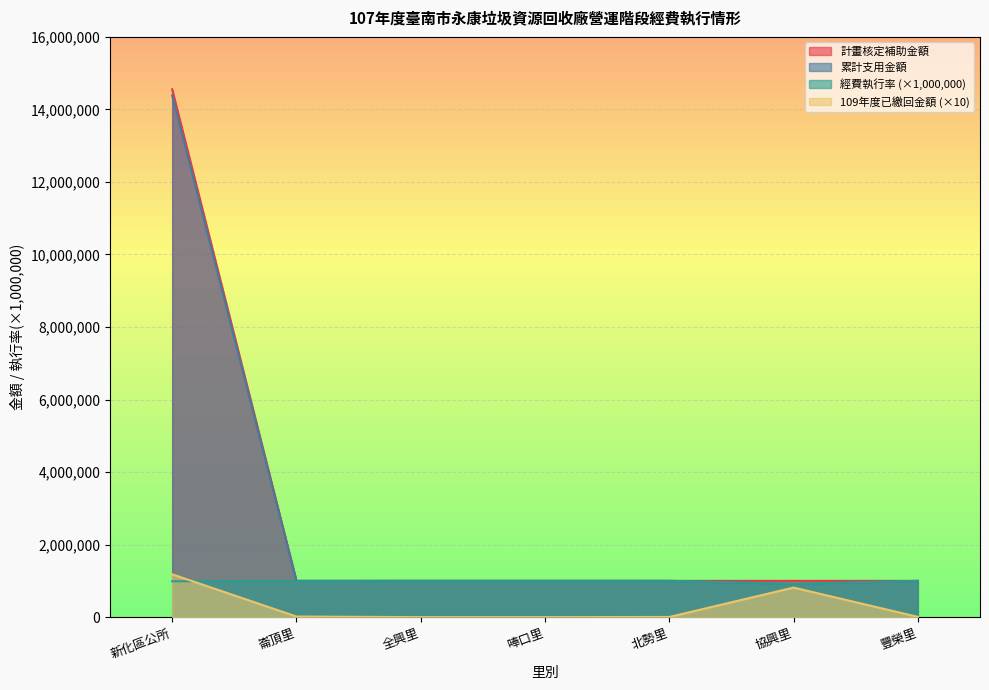

What are all the series names shown in the legend?

計畫核定補助金額, 累計支用金額, 經費執行率 (×1,000,000), 109年度已繳回金額 (×10)